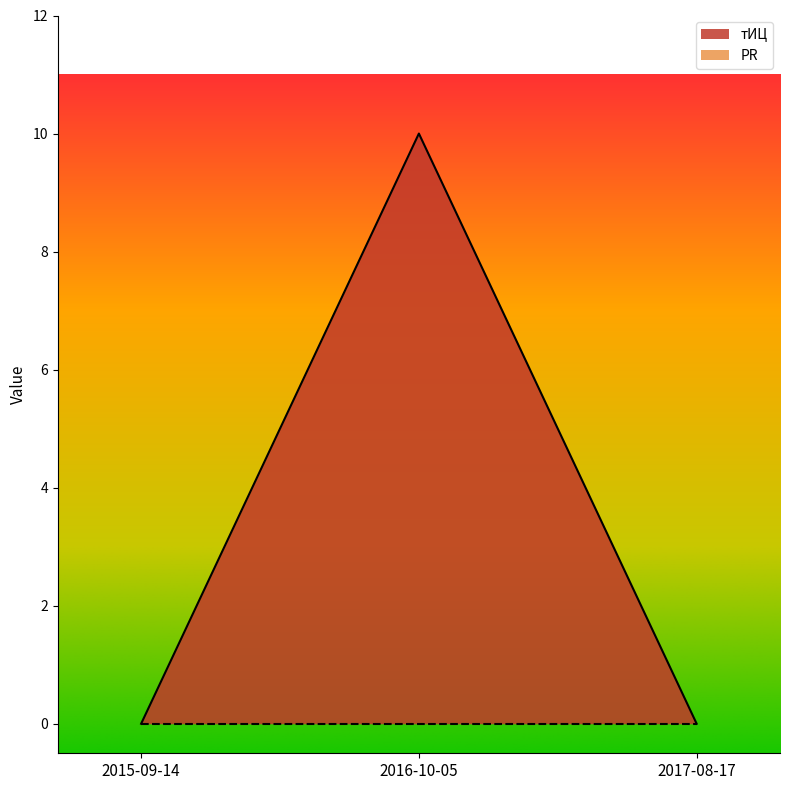

Reading left to right, what are all the values shown in this chart?

2015-09-14=0	2016-10-05=10	2017-08-17=0